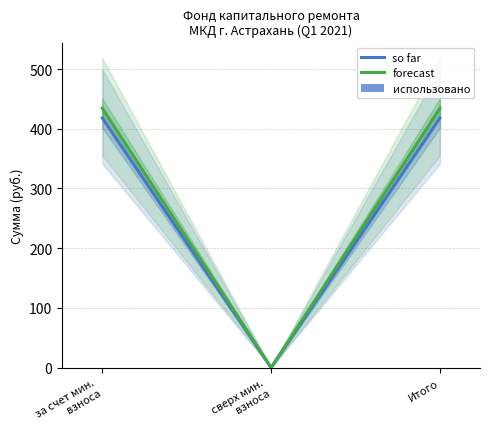

Reading left to right, list all the values displayed in this chart.

so far: 418.0	0.0	418.0
forecast: 434.3	0.0	434.3
использовано: 0.0	0.0	0.0